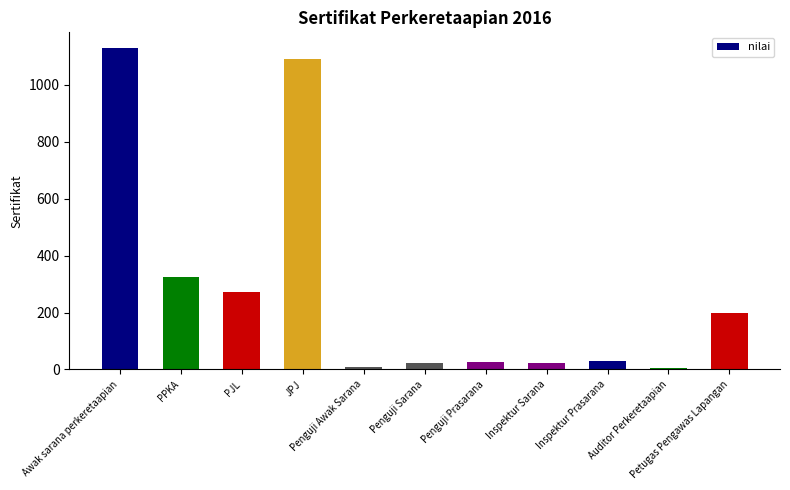

What is the label of the 10th bar from the right?

PPKA